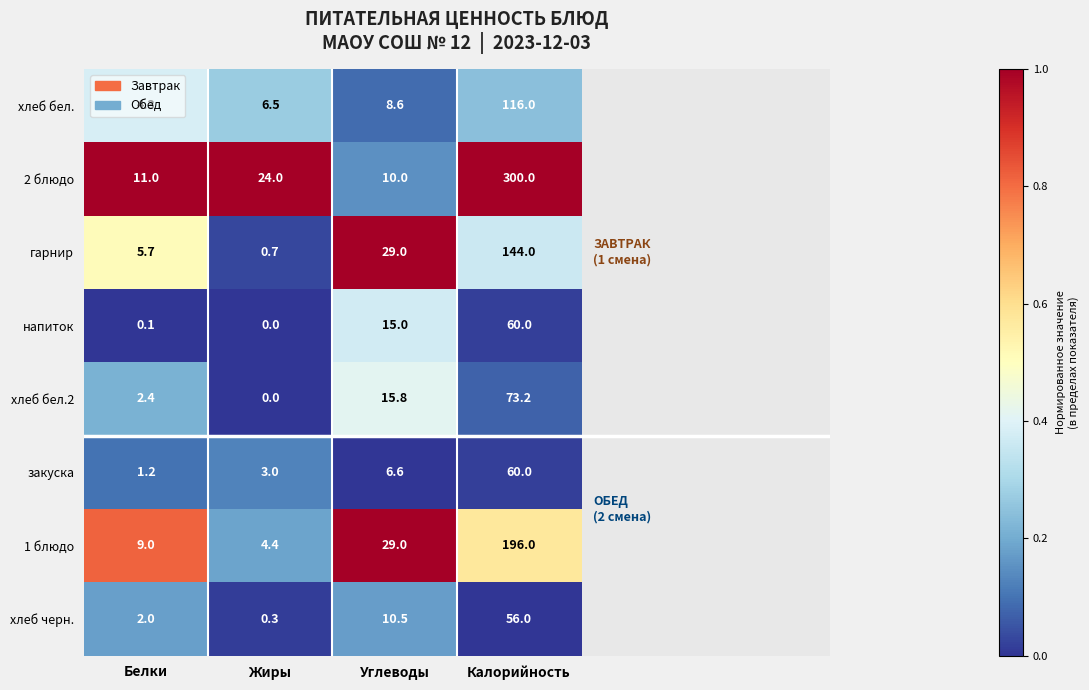

At how many categories does at least one series exceed 0?

4